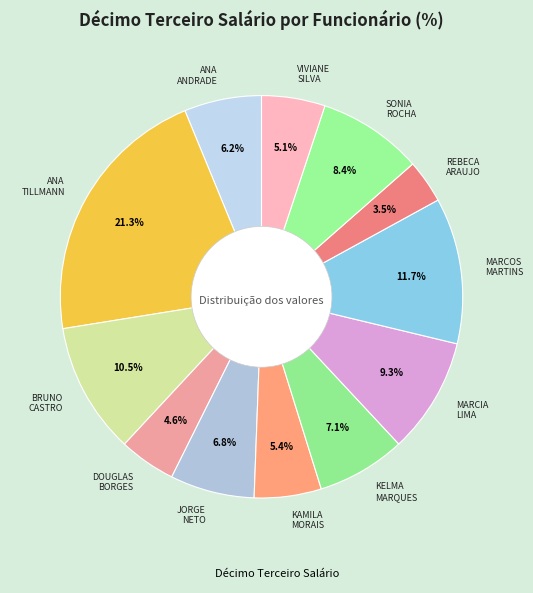

Is there any slice that represents more than half of the pie?

No